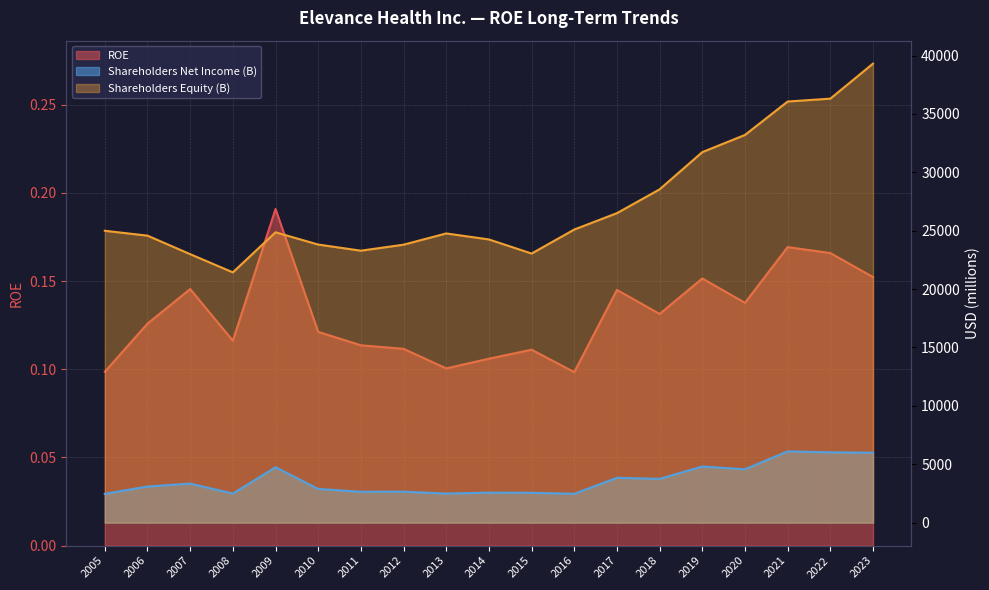

Is it true that ROE equals 0.1 at 2013?

True